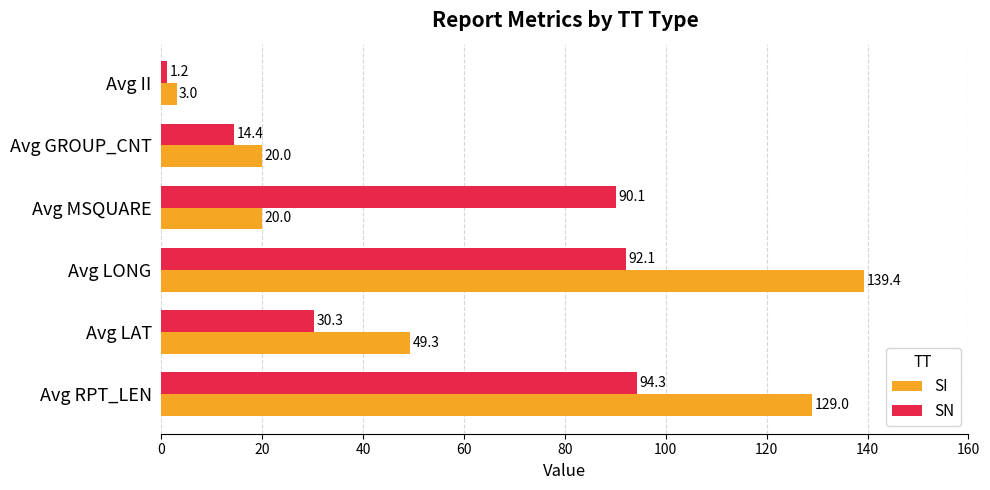

Which category has the lowest value across all series?

Avg II